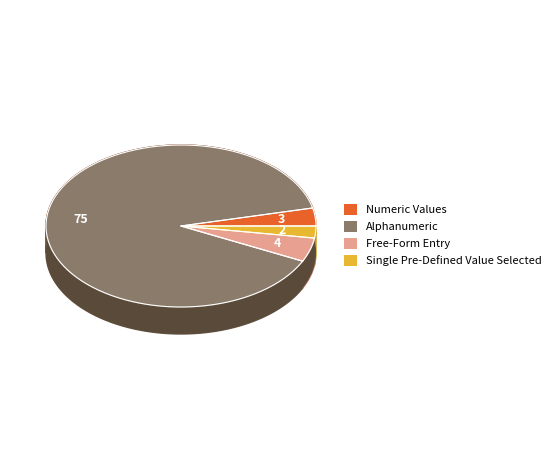

The Numeric Values slice represents 1% of the pie. True or false?

False